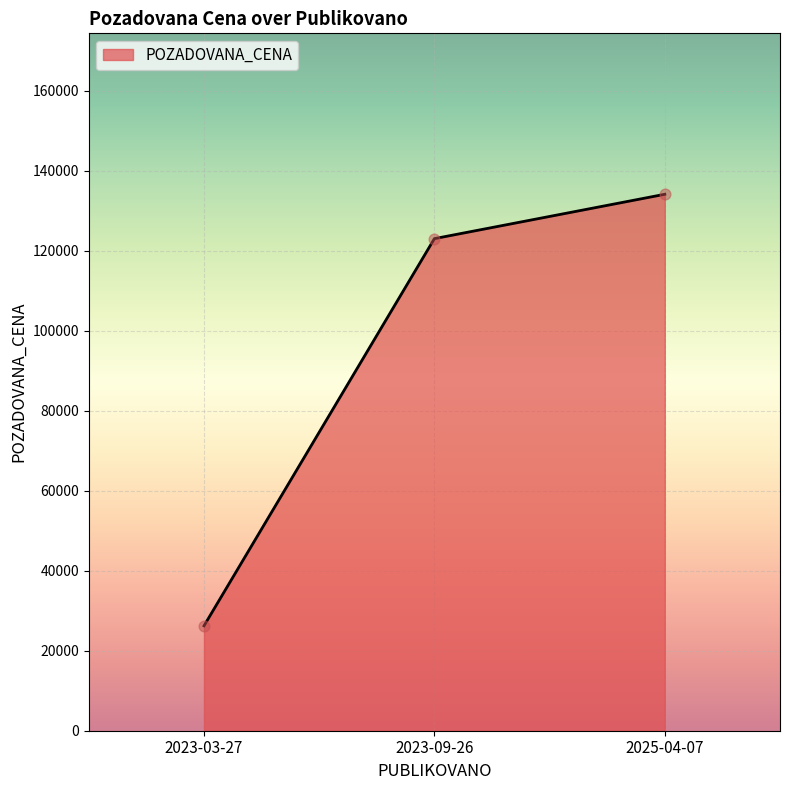

Approximately how many times larger is the value at 2025-04-07 compared to 2023-09-26?

1.1